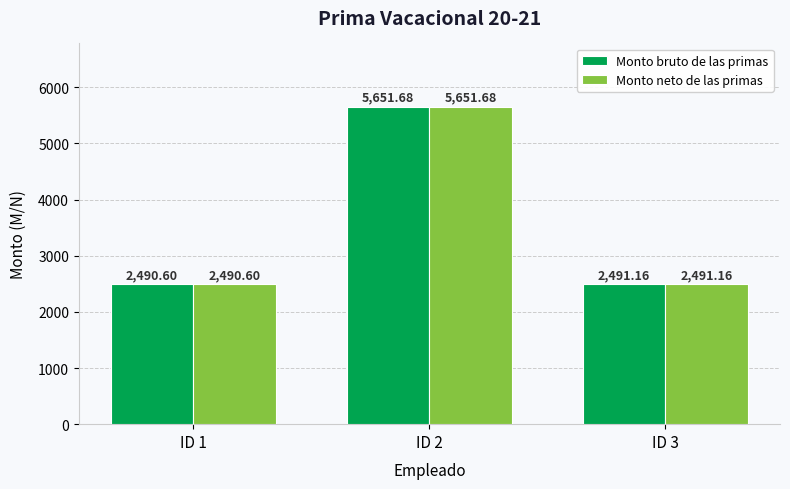

What value does the Monto neto de las primas series have at ID 1?

2490.6